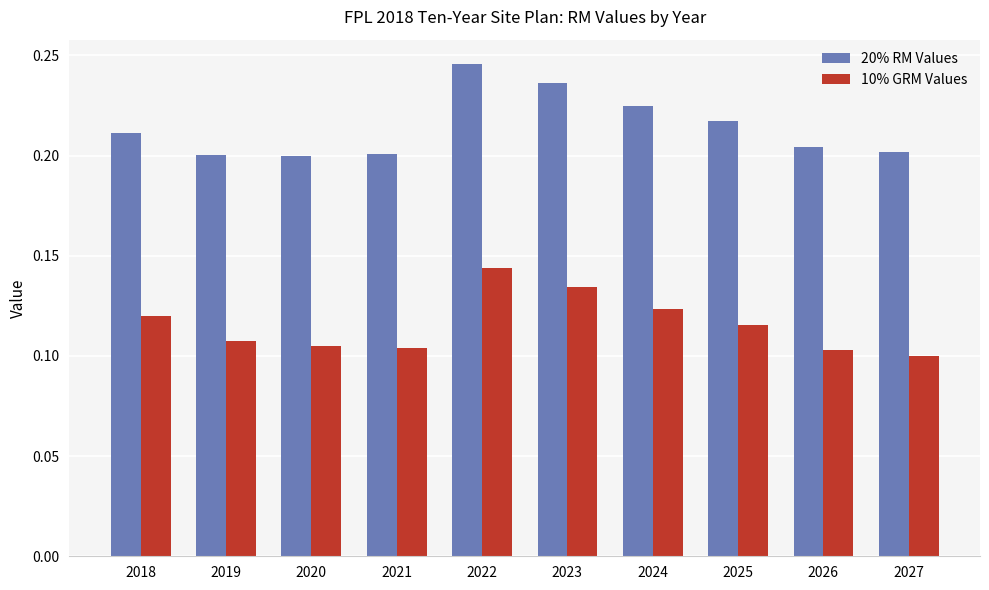

Rank the series by their maximum value, from lowest to highest.

10% GRM Values, 20% RM Values